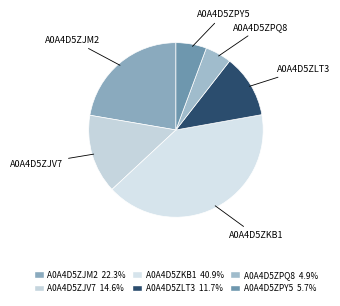

Count the number of slices in the pie.

6